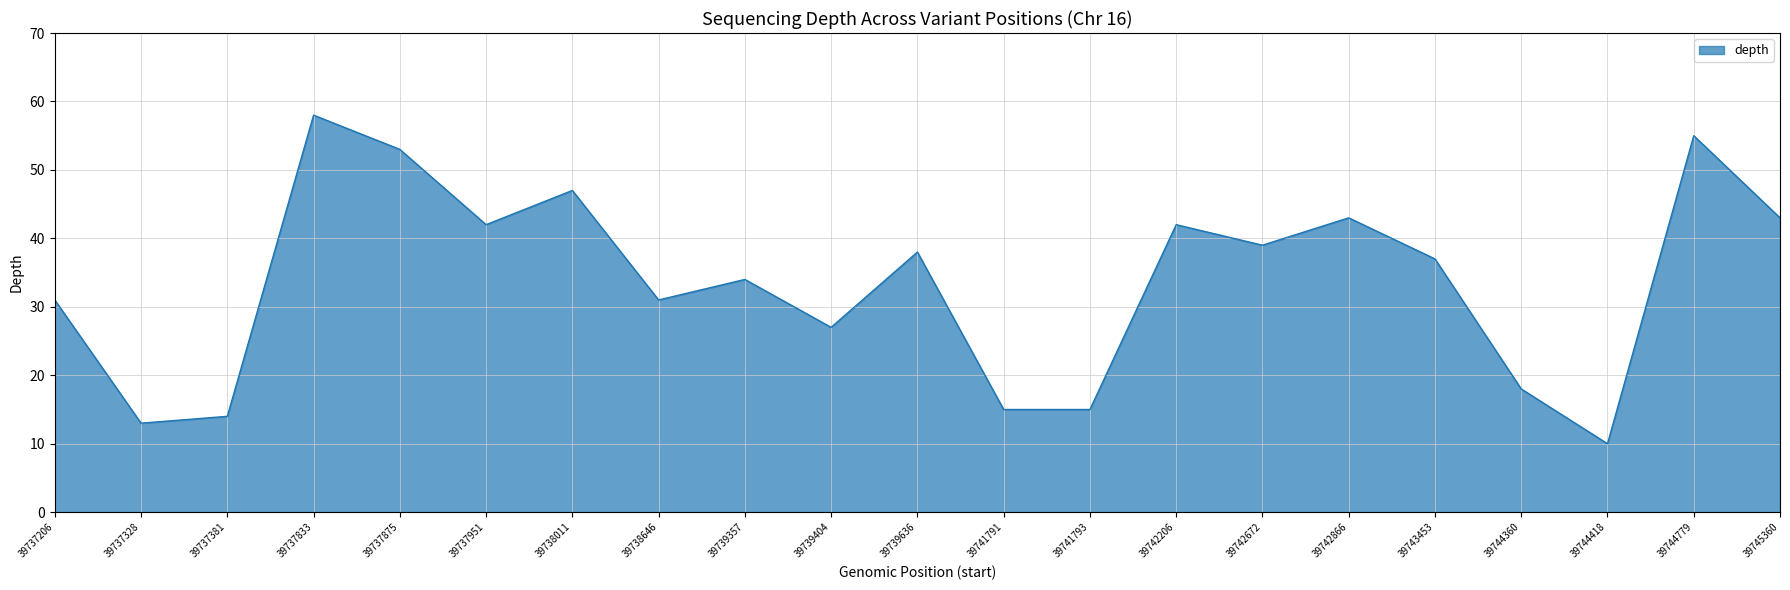

What is the ratio of the value at 39738011 to the value at 39738646?

1.5